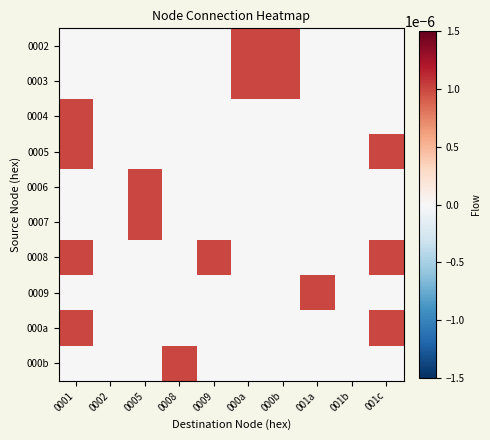

Rank the series at 0002 from lowest to highest value.

0002, 0003, 0004, 0005, 0006, 0007, 0008, 0009, 000a, 000b